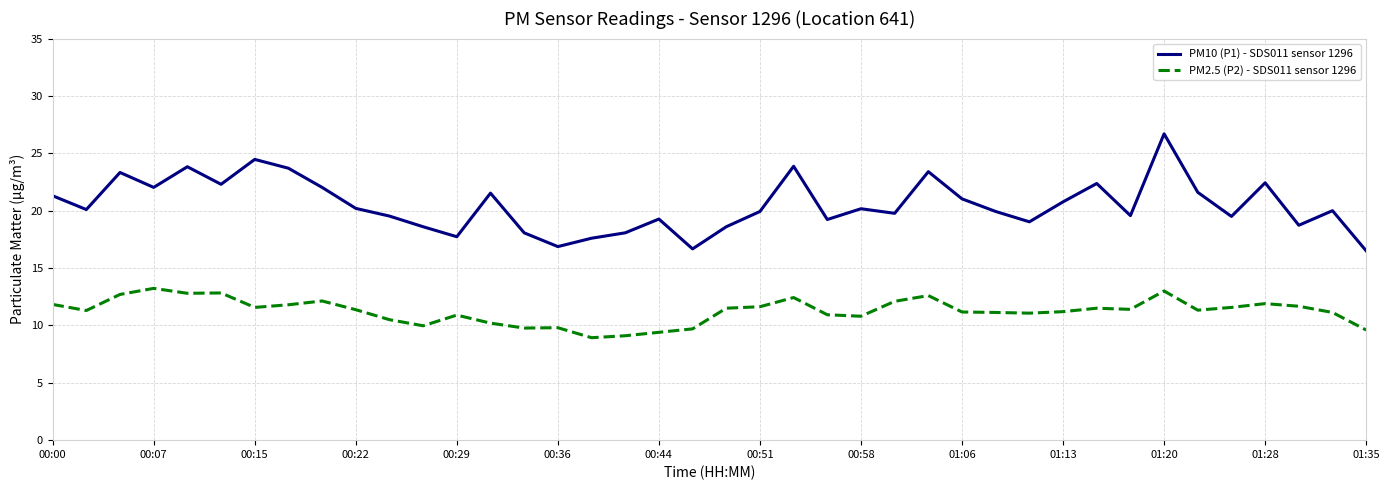

True or false: PM2.5 (P2) - SDS011 sensor 1296 and PM10 (P1) - SDS011 sensor 1296 cross at least once.

False